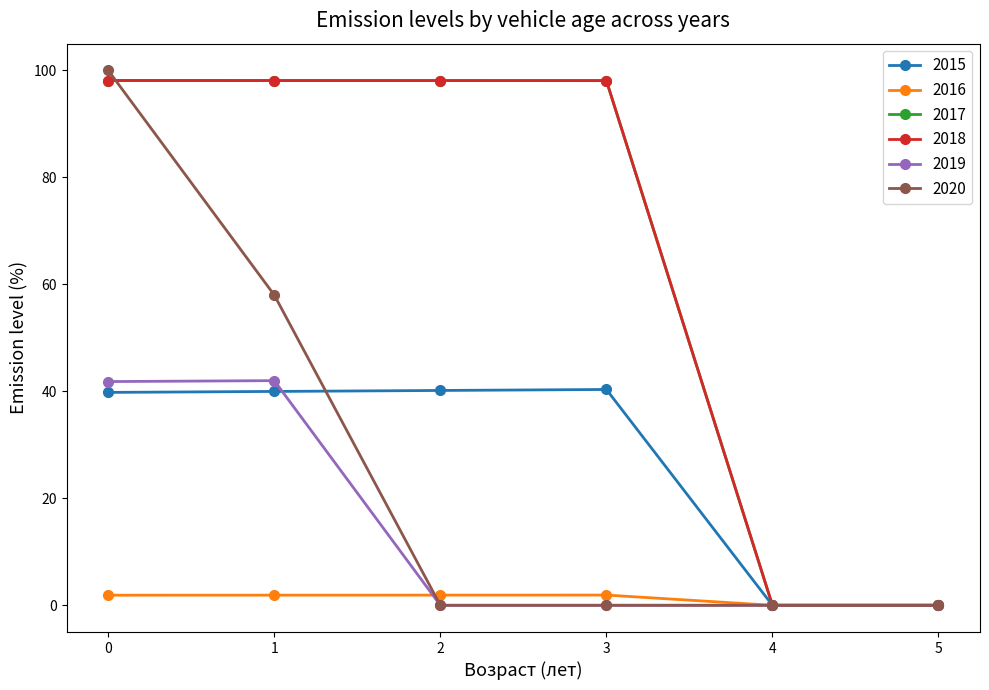

How many lines are shown in the chart?

6